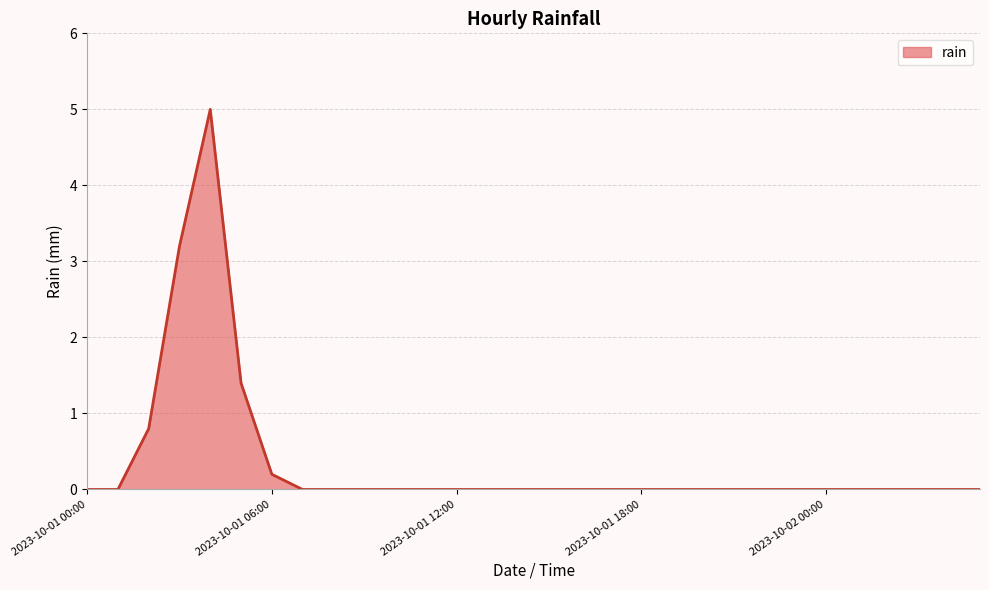

What is the maximum value shown in the chart?

5.0